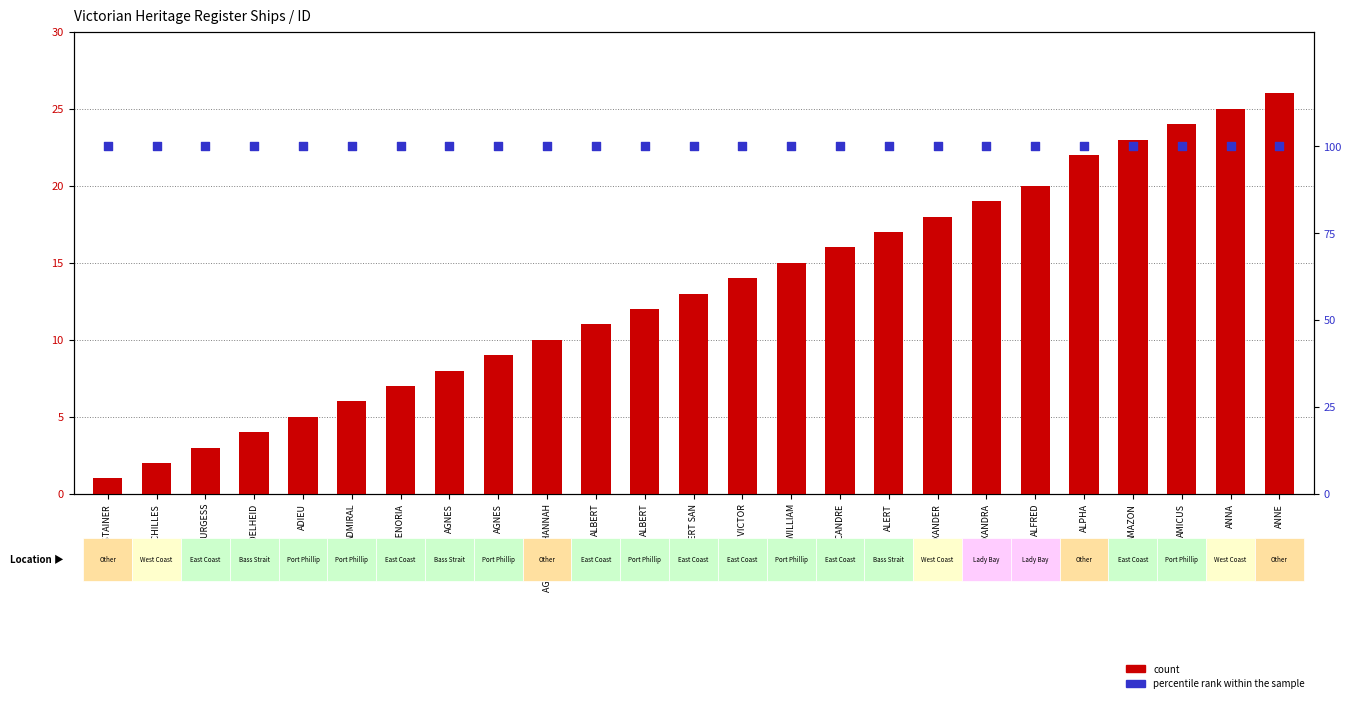

Is the value of count at ADIEU greater than the value of percentile rank within the sample at ABSTAINER?

No